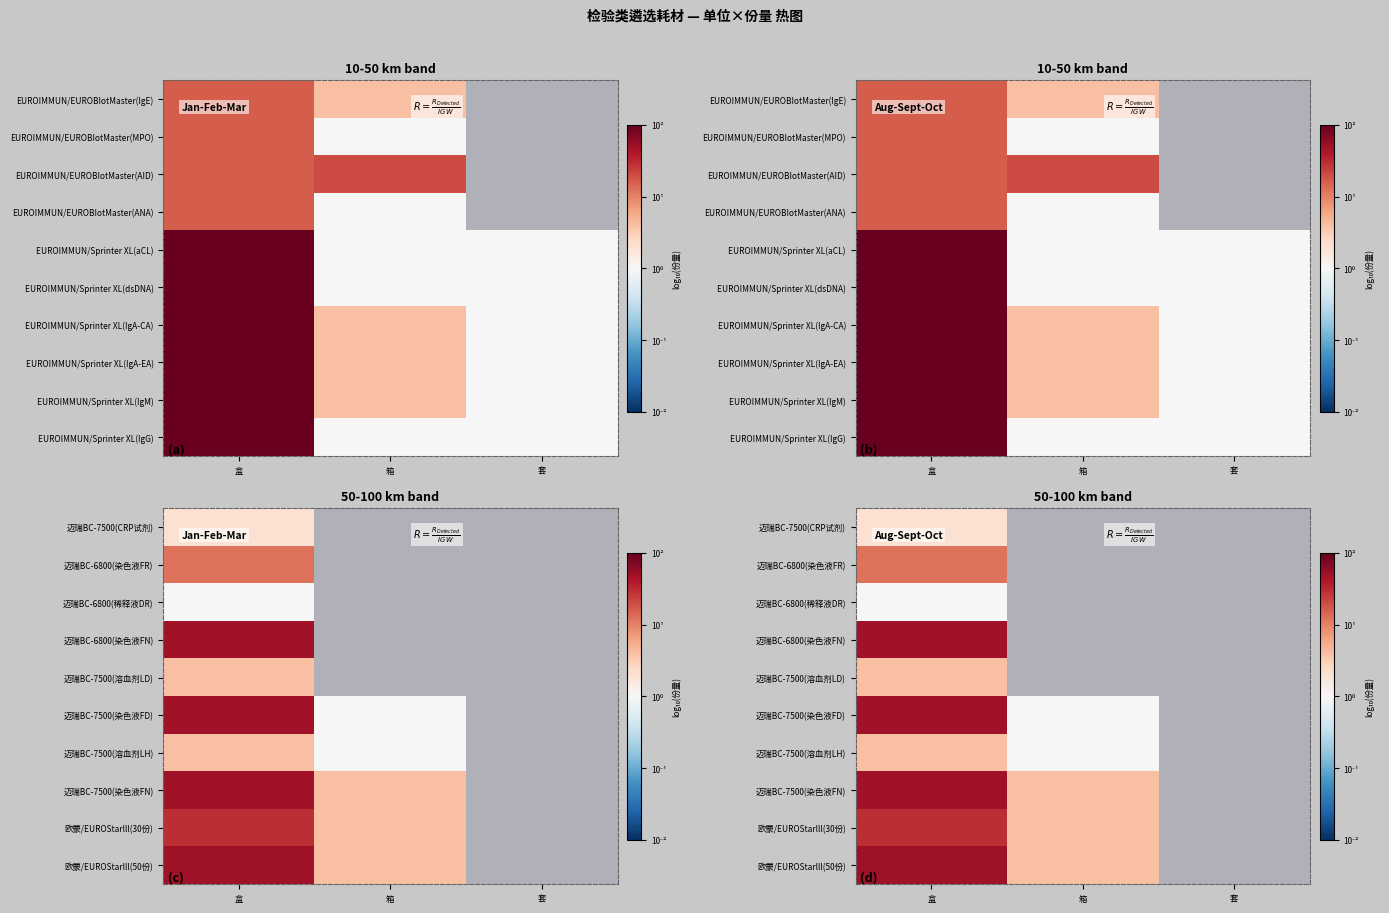

List the series in order of their peak value, lowest first.

迈瑞BC-6800(稀释液DR), 迈瑞BC-7500(CRP试剂), 迈瑞BC-7500(溶血剂LH), 迈瑞BC-7500(溶血剂LD), 迈瑞BC-6800(染色液FR), 欧蒙/EUROStarlll(30份), 迈瑞BC-7500(染色液FN), 迈瑞BC-7500(染色液FD), 迈瑞BC-6800(染色液FN), 欧蒙/EUROStarlll(50份)